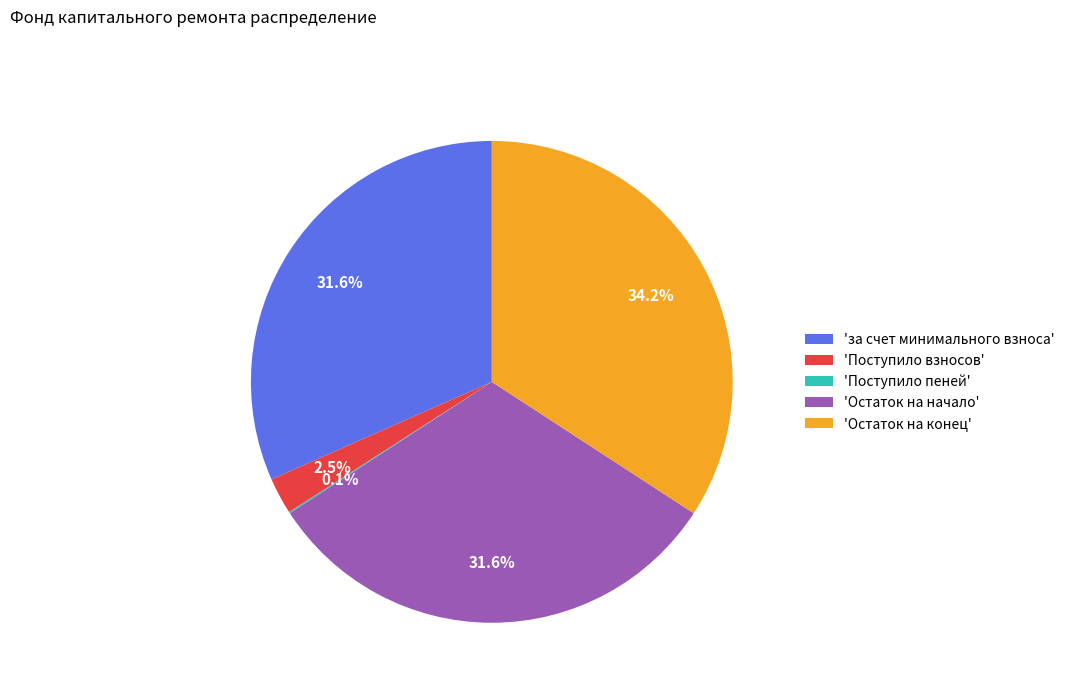

To the nearest percent, what is the difference between the largest and smallest slice percentages?

34%